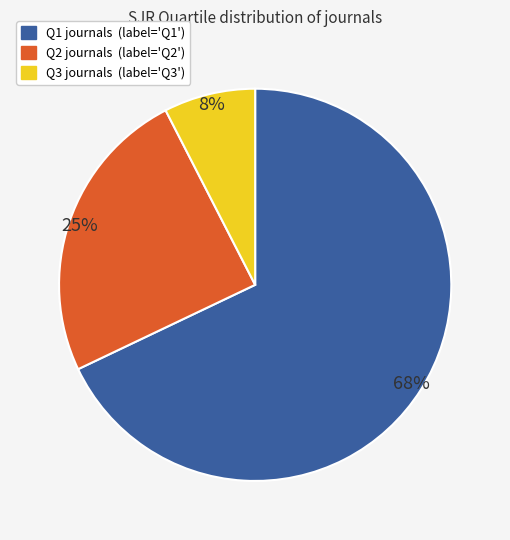

How many slices are in this pie chart?

3